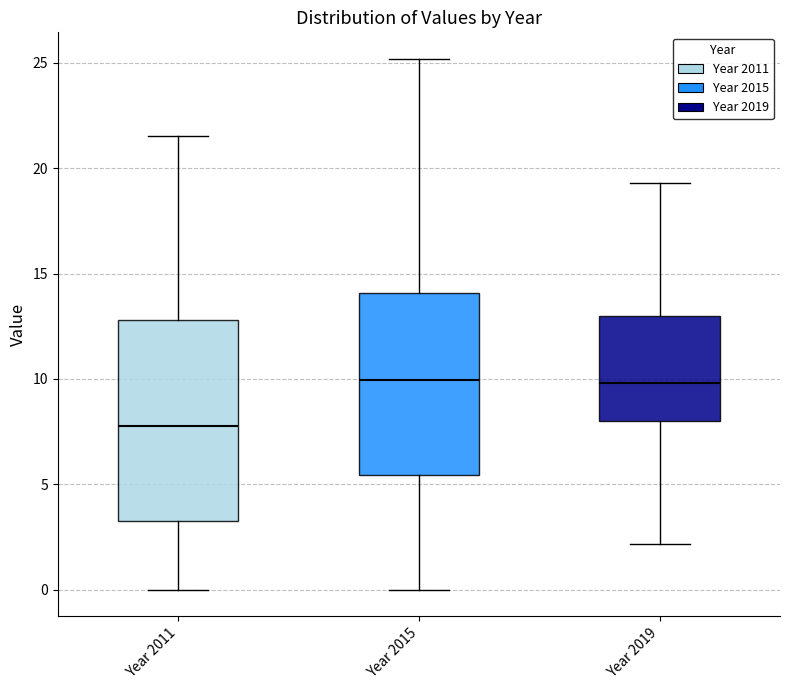

Comparing the boxes themselves (not the whiskers), which one is the tallest?

Year 2011